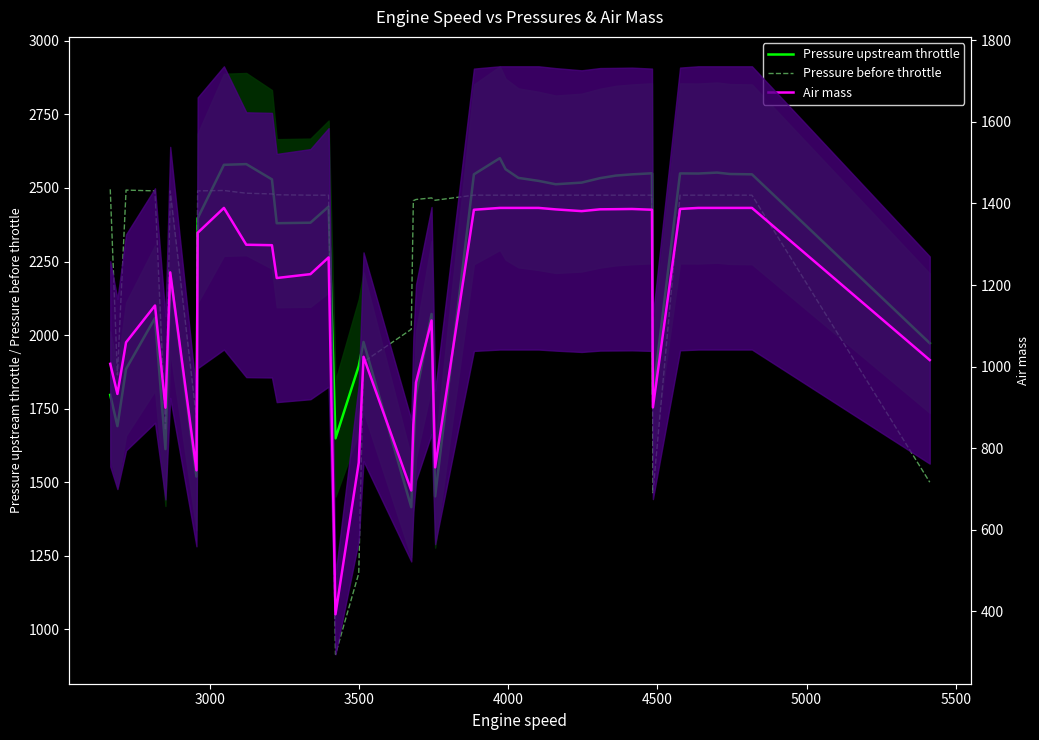

In Pressure before throttle, how many points are lower than both neighbors (excluding endpoints)?

6